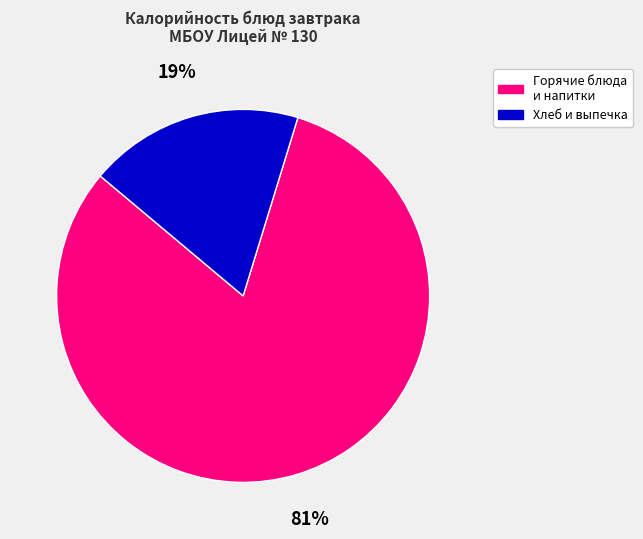

What percentage is the Горячие блюда и напитки slice, to the nearest percent?

81%